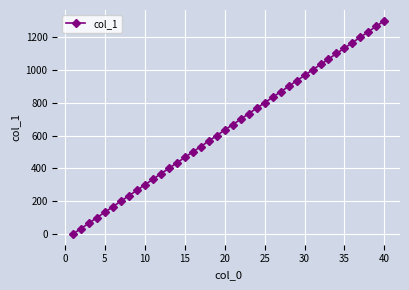

True or false: the data has more than 1 interior local peaks.

False